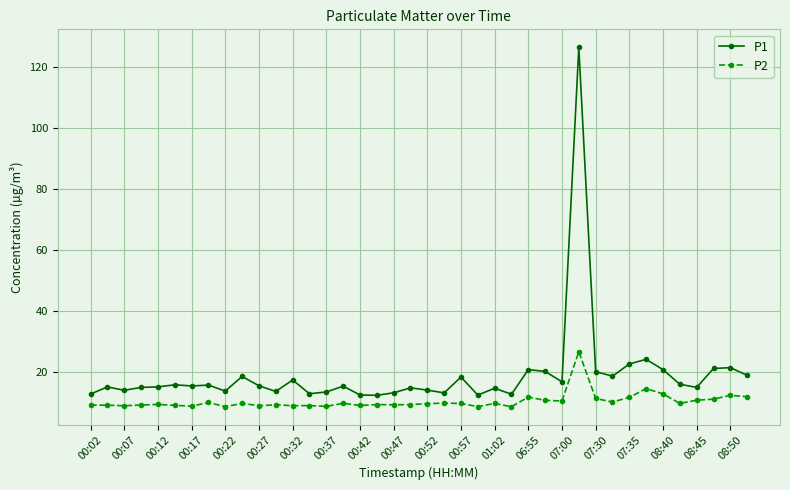

In P2, how many points are higher than both neighbors (excluding endpoints)?

13